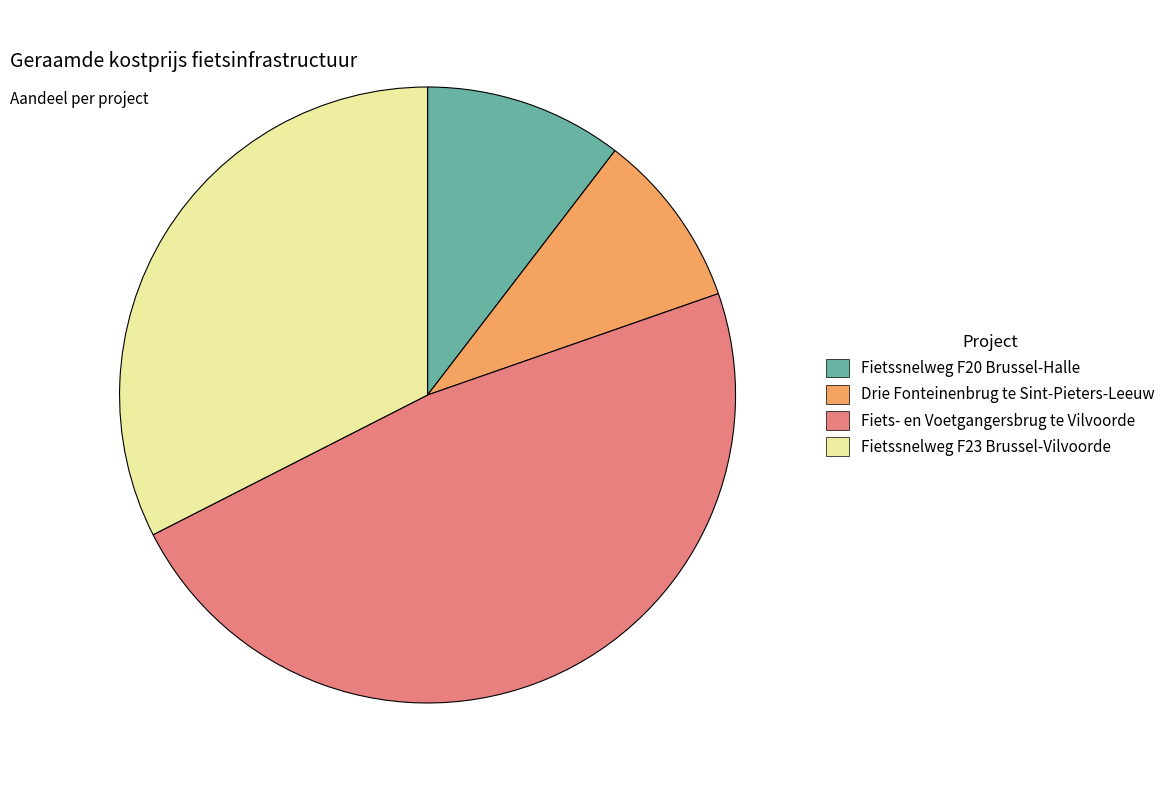

Count the number of slices in the pie.

4